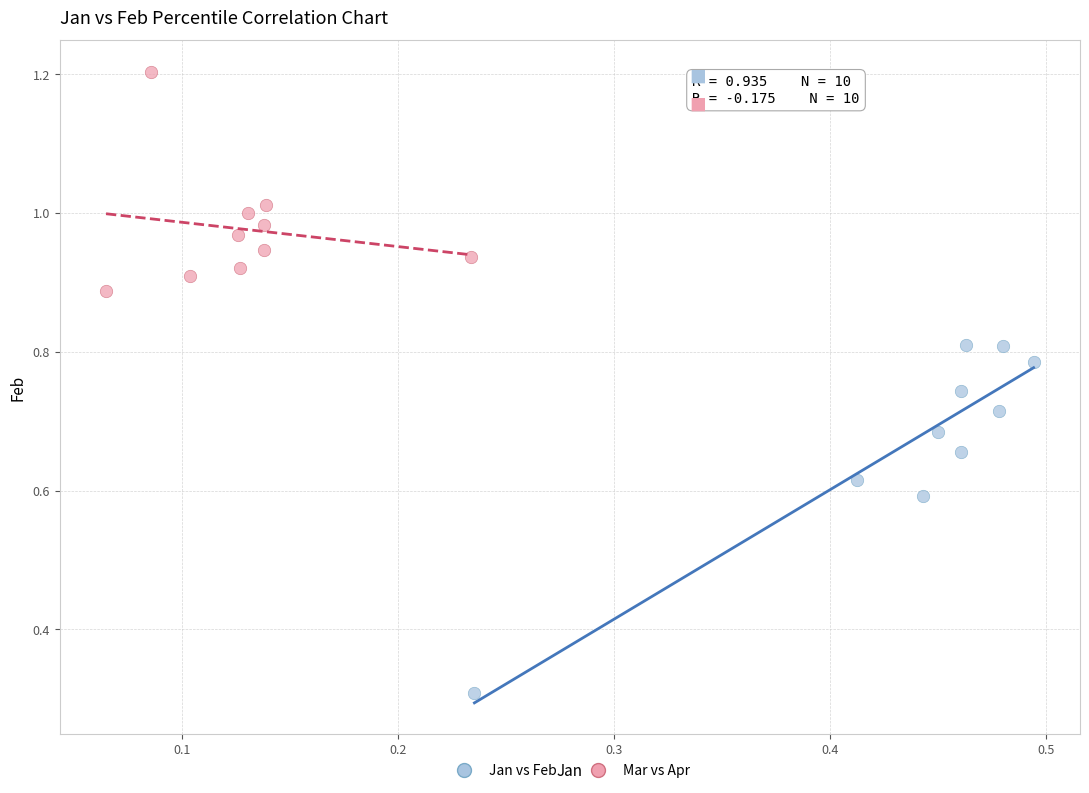

Which series has the widest spread of Y values?

Jan vs Feb